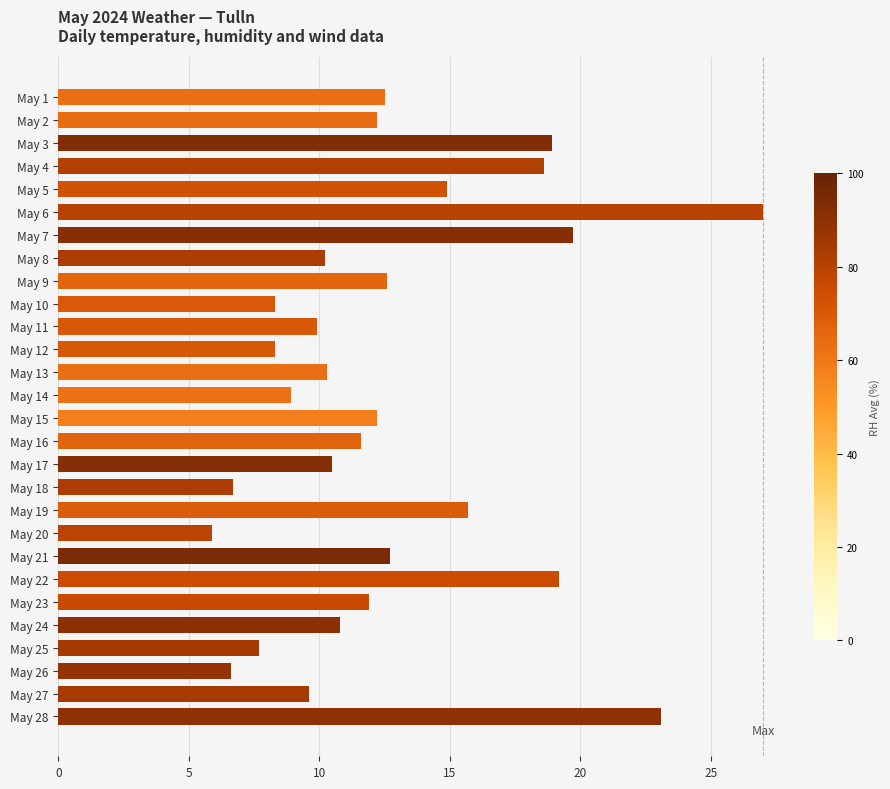

The chart shows a value of 12.5 at May 1. True or false?

True